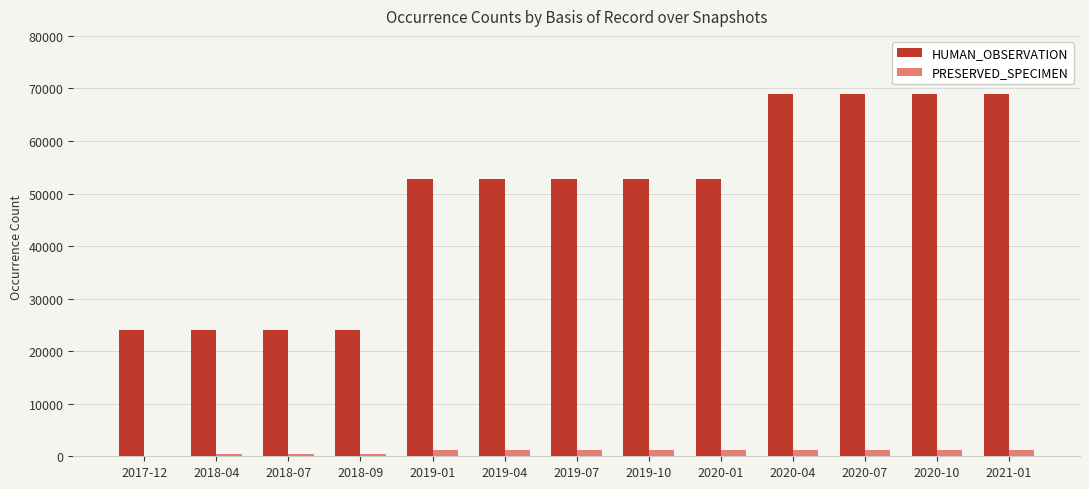

Which series has the largest total across all categories?

HUMAN_OBSERVATION